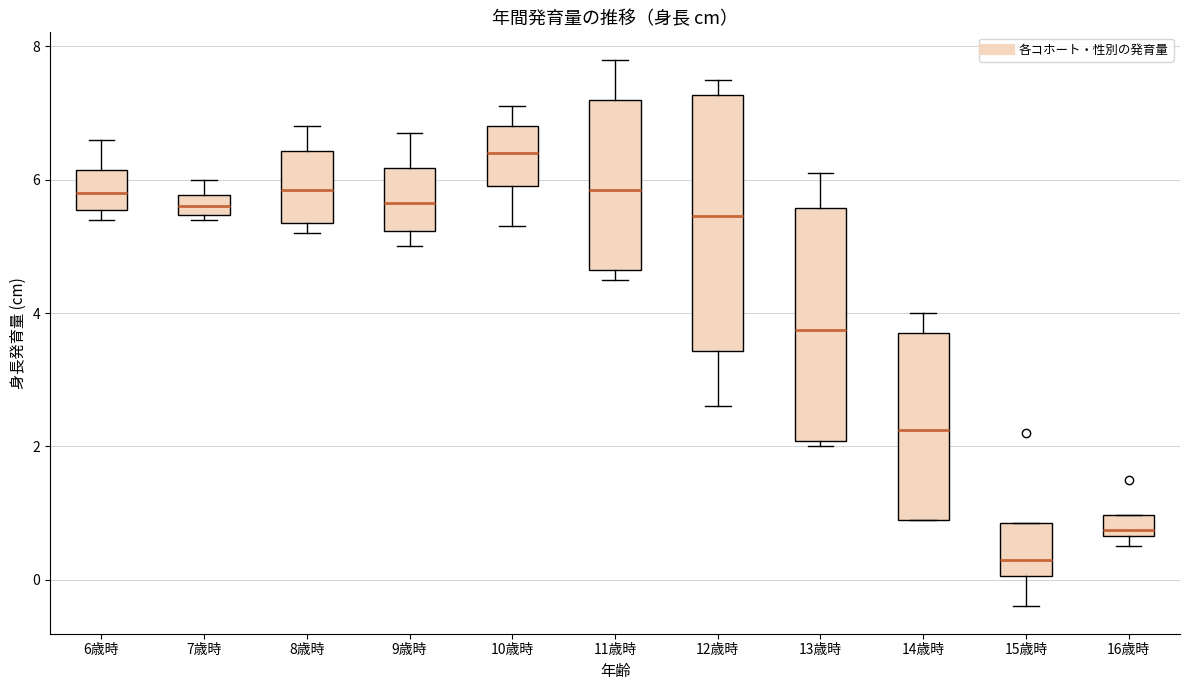

Reading left to right, transcribe this box plot: for each box, give where its median line is, the range the box spans, and where its two whiskers end, as read against the y-axis. The values are not printed on the chart, so give them approximately, as read against the axis.

6歳時: median 5.8, box 5.6 to 6.2, whiskers 5.4 to 6.6
7歳時: median 5.6, box 5.4 to 5.8, whiskers 5.4 (just below the box's lower edge) to 6.0
8歳時: median 5.8, box 5.4 to 6.4, whiskers 5.2 to 6.8
9歳時: median 5.6, box 5.2 to 6.2, whiskers 5.0 to 6.8
10歳時: median 6.4, box 6.0 to 6.8, whiskers 5.4 to 7.2
11歳時: median 5.8, box 4.6 to 7.2, whiskers 4.6 (just below the box's lower edge) to 7.8
12歳時: median 5.4, box 3.4 to 7.2, whiskers 2.6 to 7.6
13歳時: median 3.8, box 2.0 to 5.6, whiskers 2.0 (just below the box's lower edge) to 6.2
14歳時: median 2.2, box 1.0 to 3.8, whiskers 1.0 to 4.0
15歳時: median 0.4, box 0.0 to 0.8, whiskers -0.4 to 0.8
16歳時: median 0.8, box 0.6 to 1.0, whiskers 0.6 (just below the box's lower edge) to 1.0